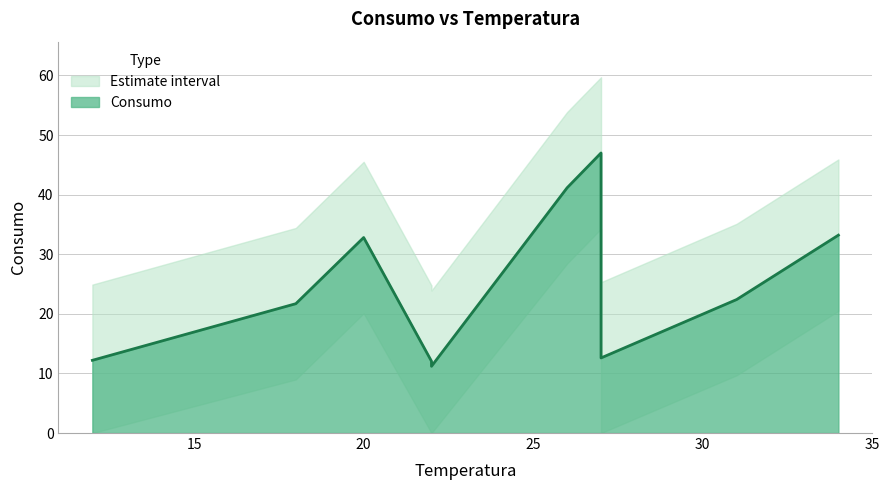

Reading left to right, extract all data points from this chart.

12.2	21.7	32.8	12.1	11.2	41.1	47.0	12.6	22.4	33.2